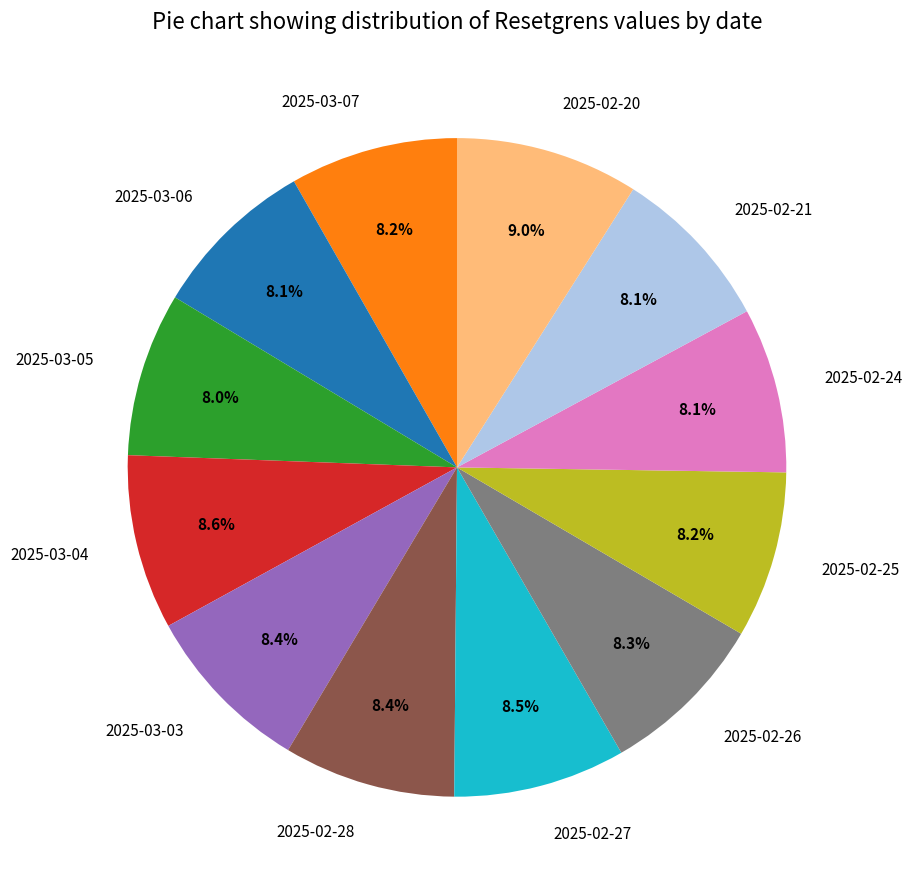

What is the ratio of the value at 2025-02-20 to the value at 2025-03-03?

1.1